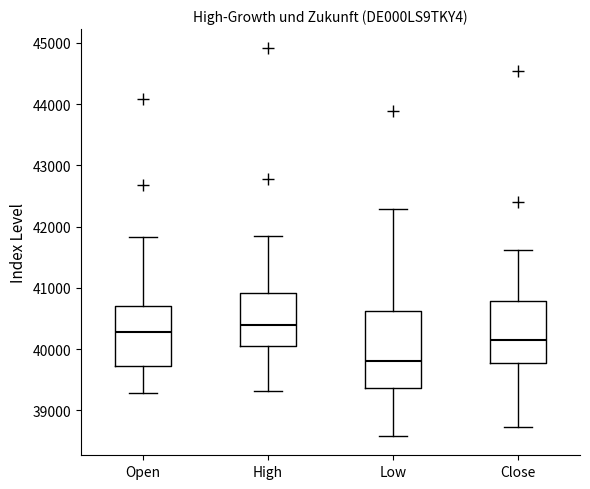

Which box is the tallest, from its lower edge to its upper edge?

Low